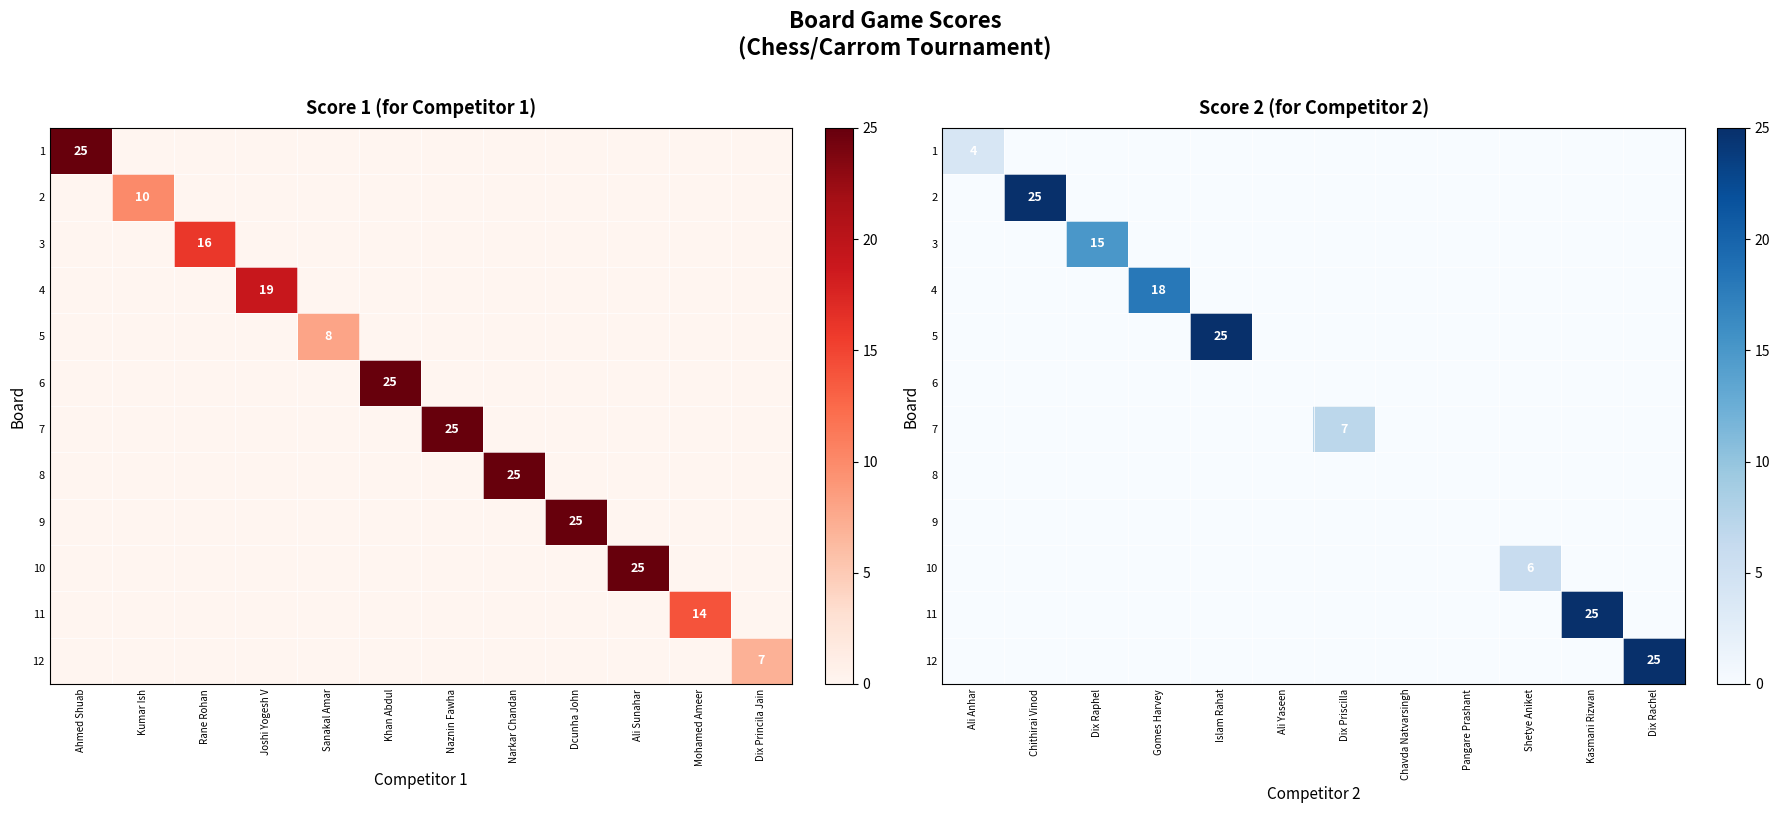

What is the maximum value for 11?

25